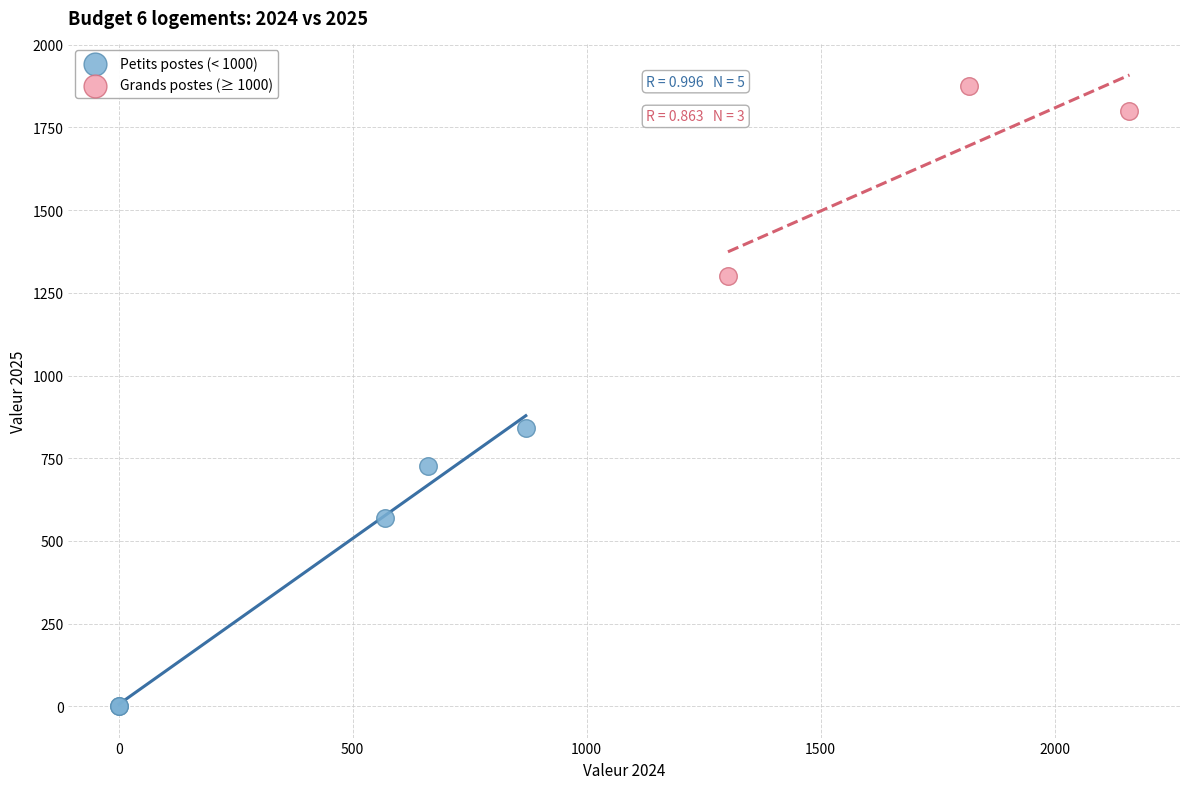

What are all the series names shown in the legend?

Petits postes (< 1000), Grands postes (≥ 1000)